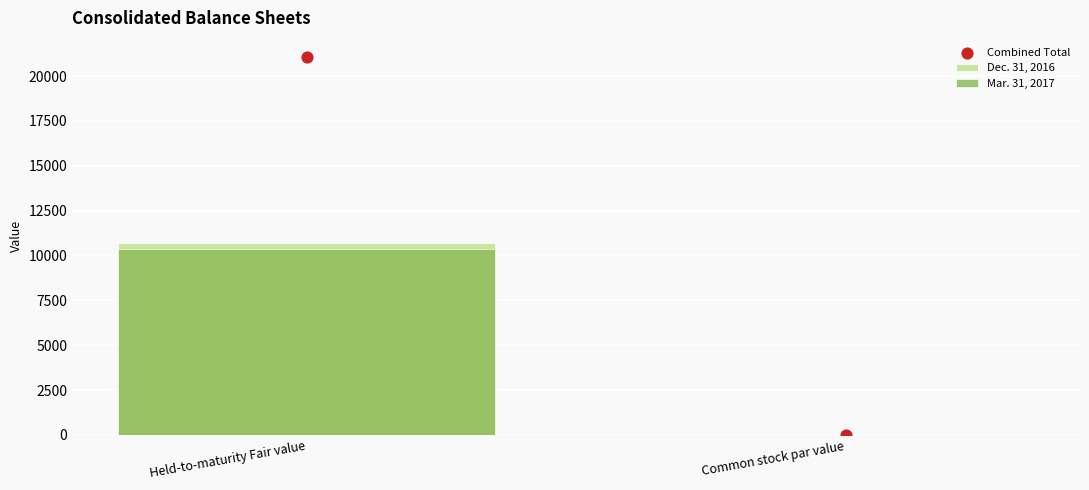

Which series has the widest spread of Y values?

Combined Total